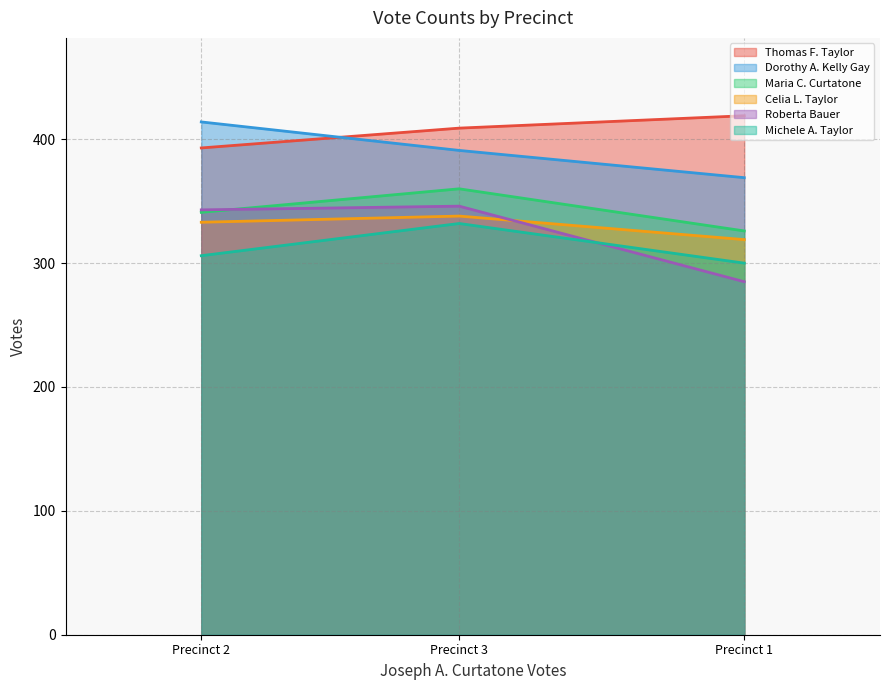

The Maria C. Curtatone series shows 432 at Precinct 1. True or false?

False